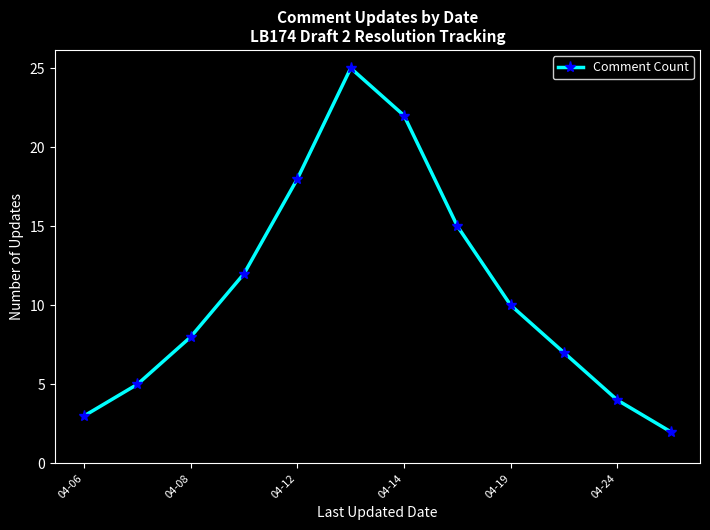

True or false: the data has more than 1 interior local peaks.

False